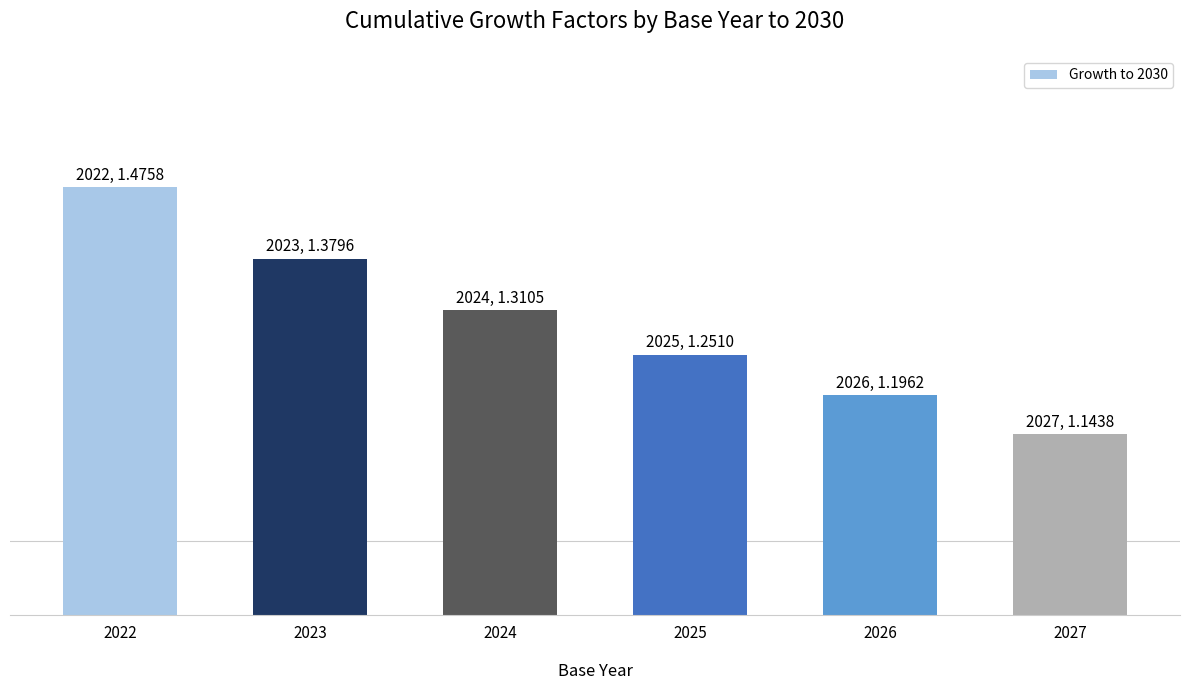

The value at 2027 is 1.1. True or false?

True